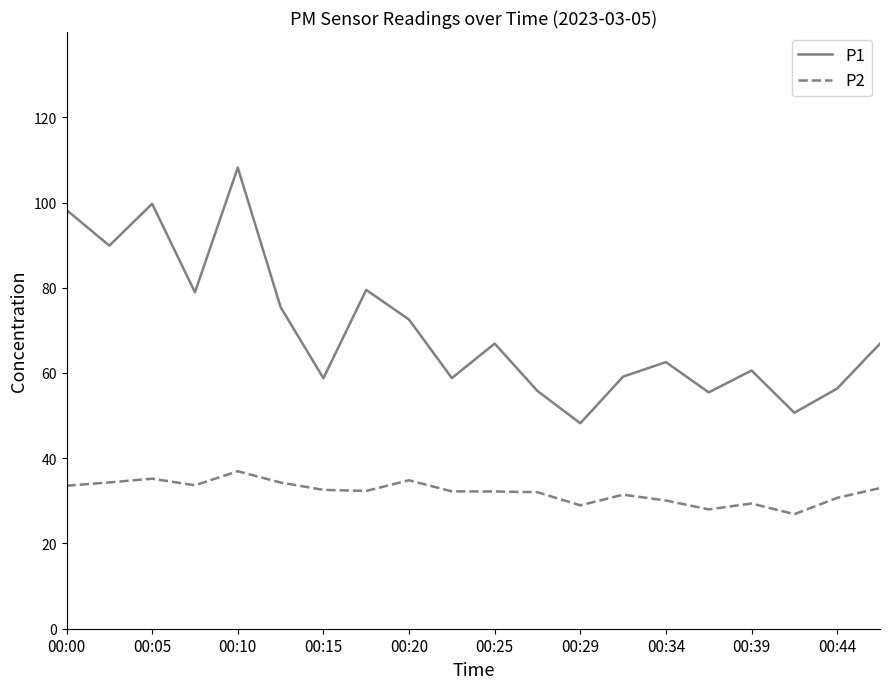

What is the highest value of the P2 series?

37.0